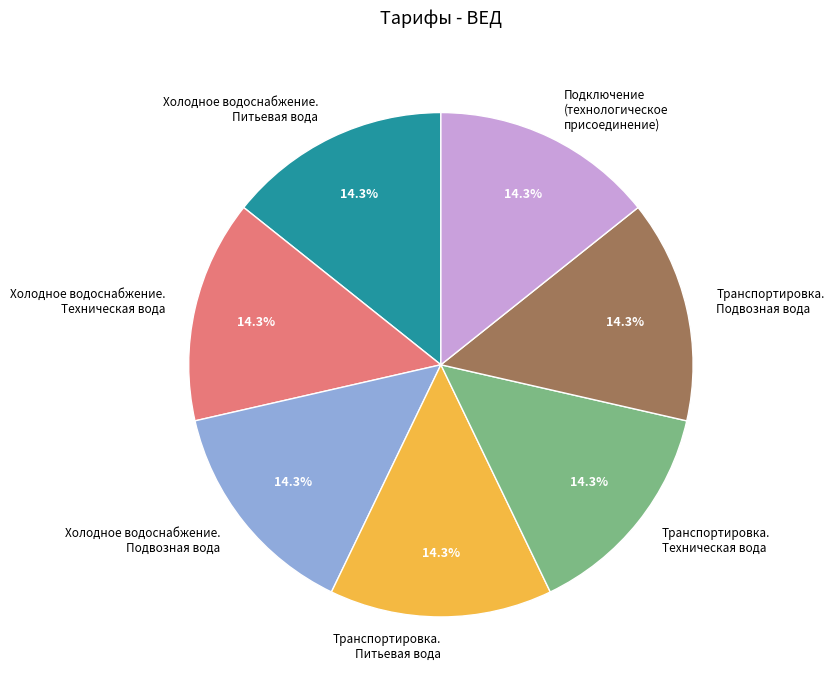

Is there any slice that represents more than half of the pie?

No